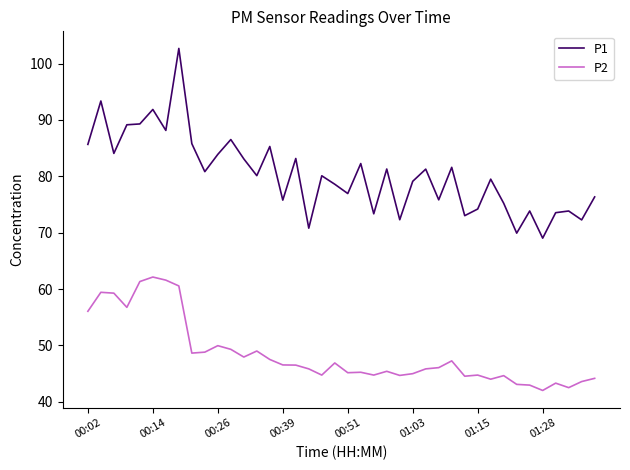

How many lines are shown in the chart?

2